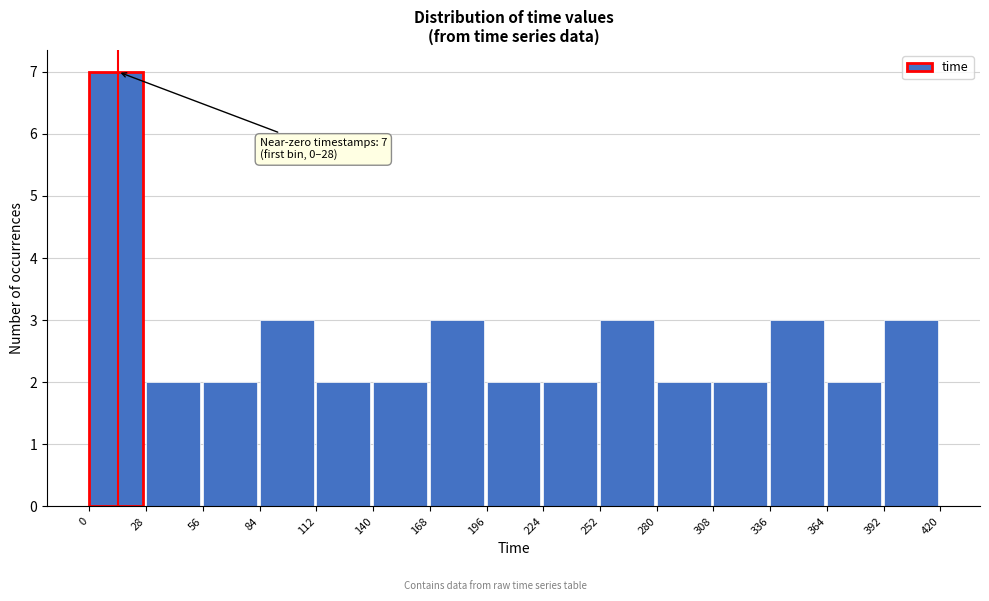

Which range on the x-axis has the tallest bar?

0 to 28